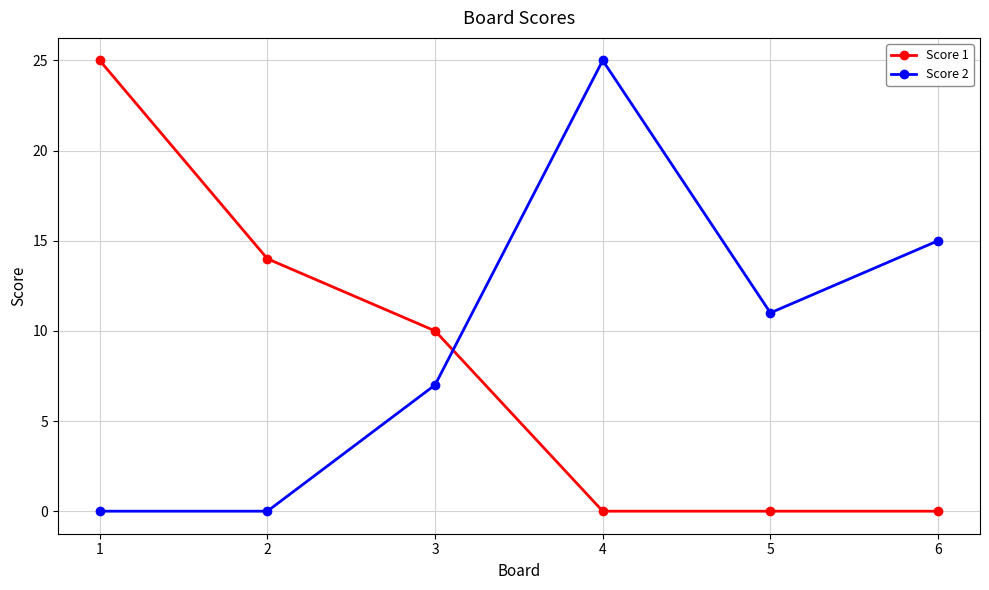

Does the chart display data point markers on the line(s)?

Yes